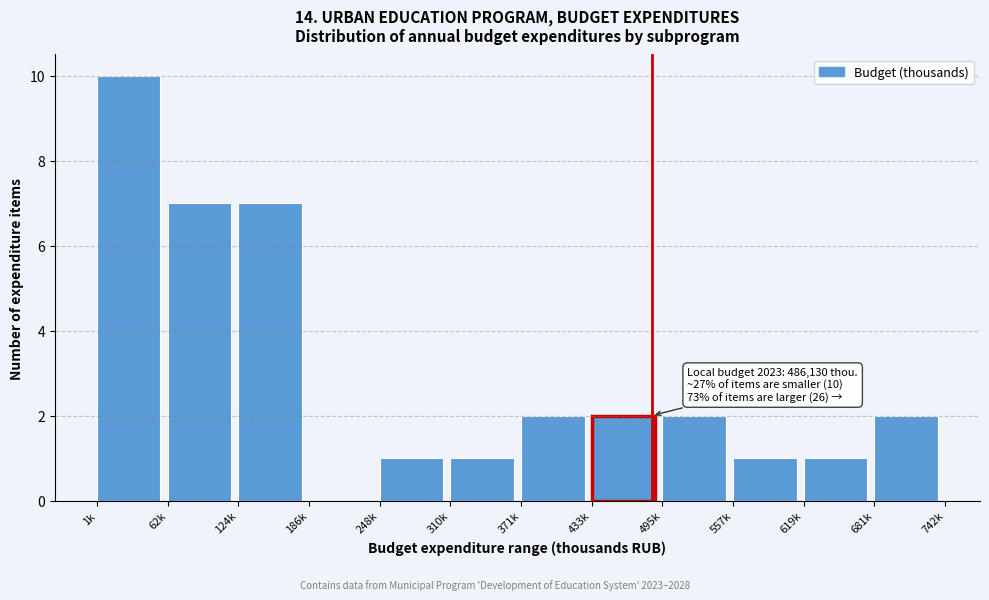

Reading right to left, extract all data points from this chart.

681k=2	619k=1	557k=1	495k=2	433k=2	371k=2	310k=1	248k=1	186k=0	124k=7	62k=7	1k=10